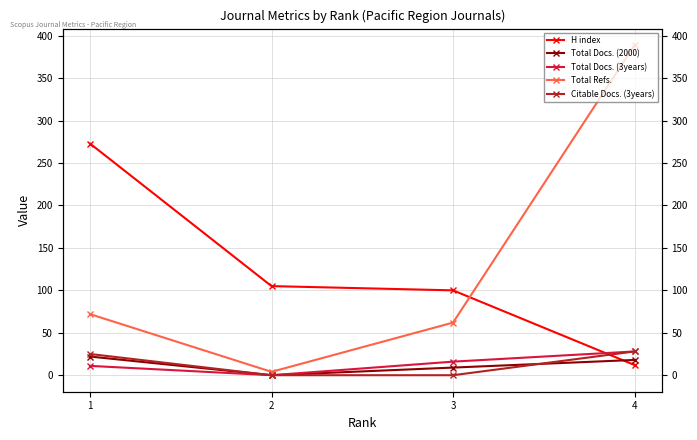

Is it true that Citable Docs. (3years) equals 25 at 1?

True